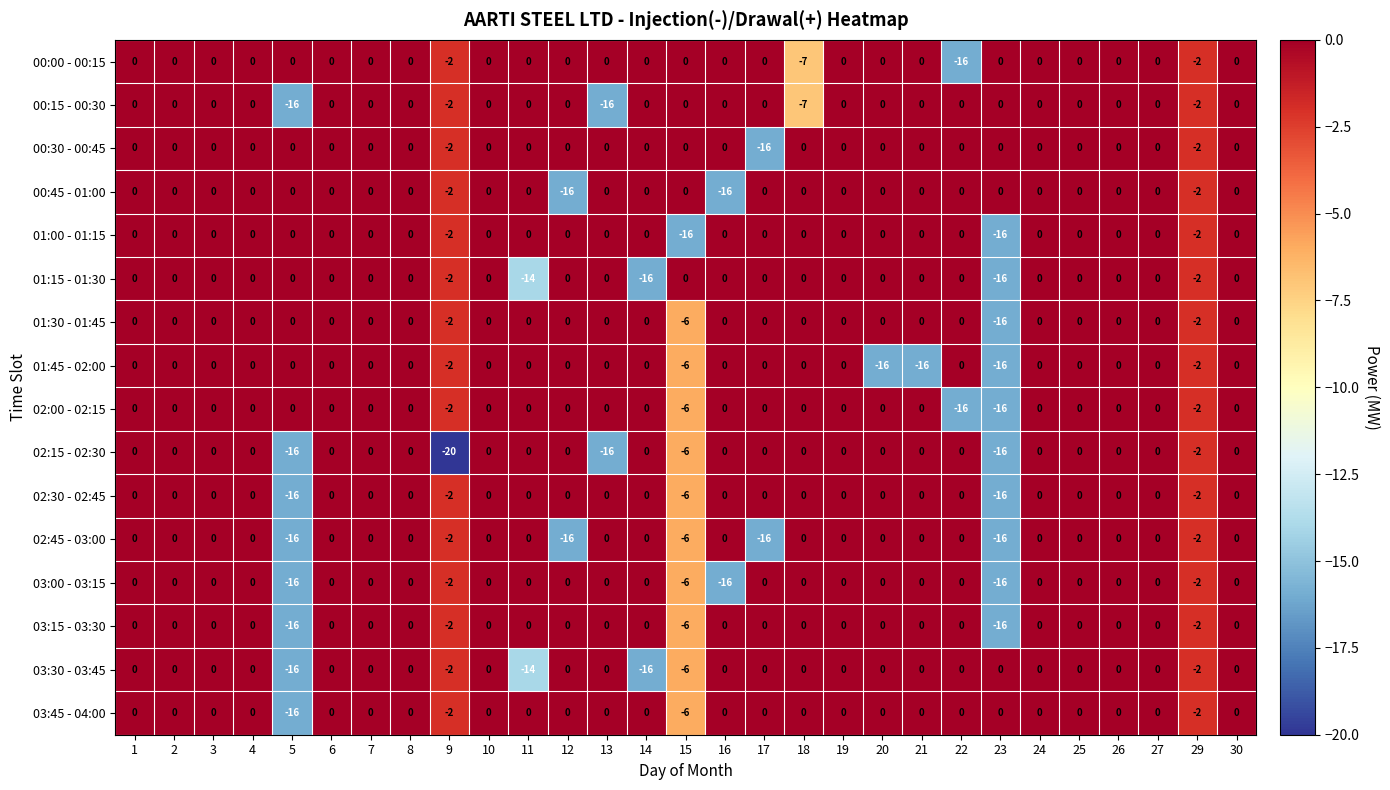

How many categories are shown in the chart?

29